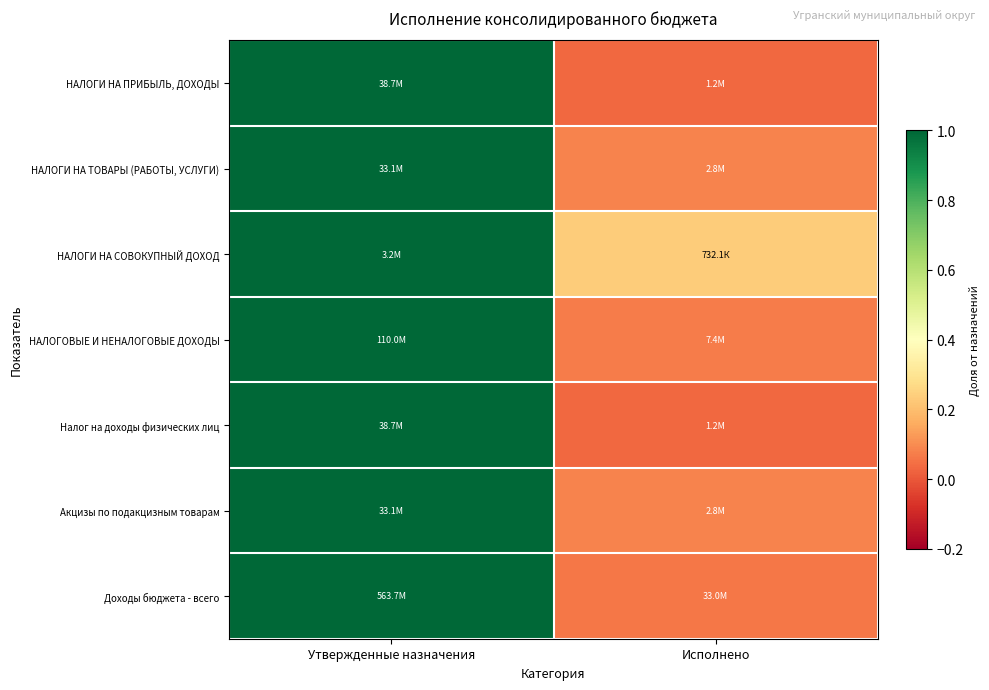

Which label corresponds to the largest value in the chart?

Утвержденные назначения